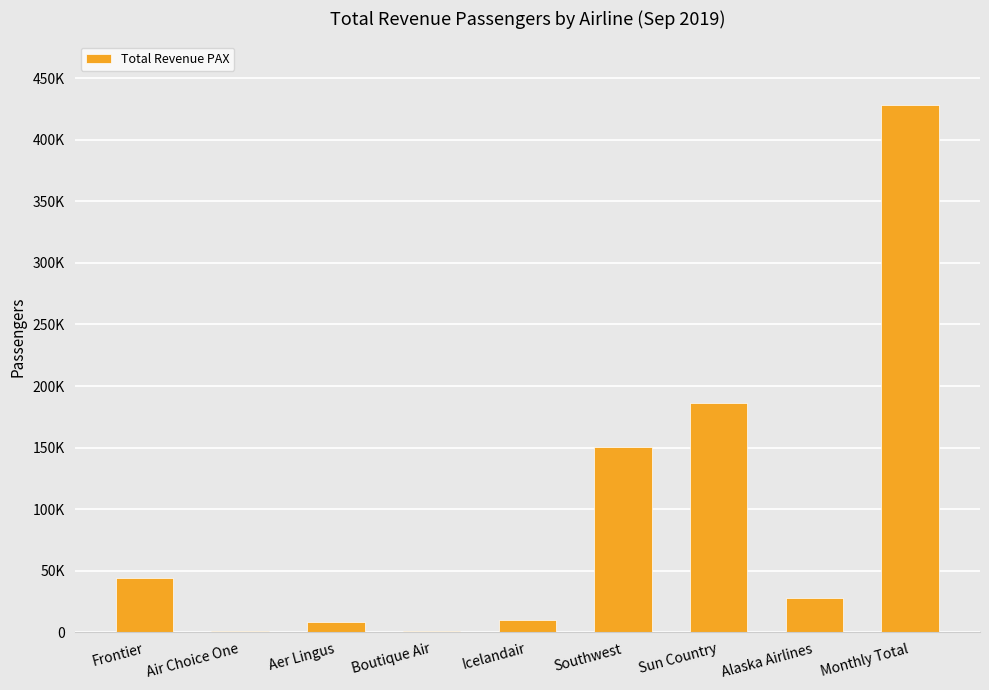

Does the chart contain any negative values?

No